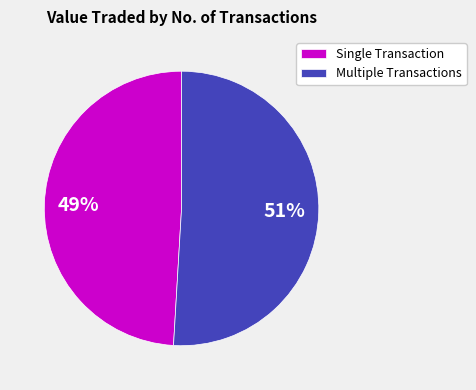

To the nearest percent, what is the average slice percentage?

50%